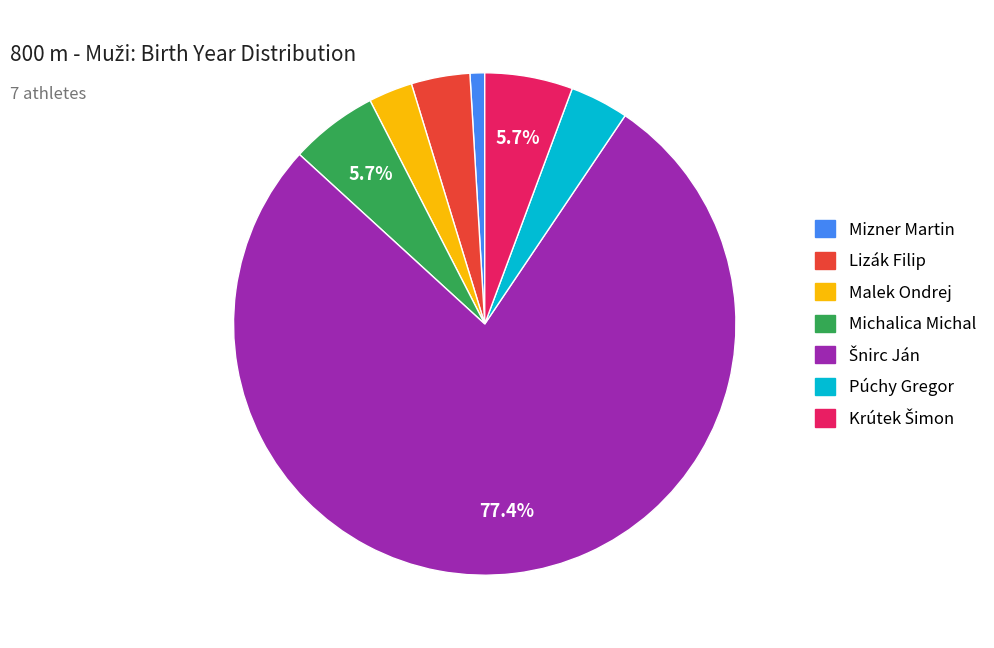

What is the smallest slice in the pie chart?

Mizner Martin